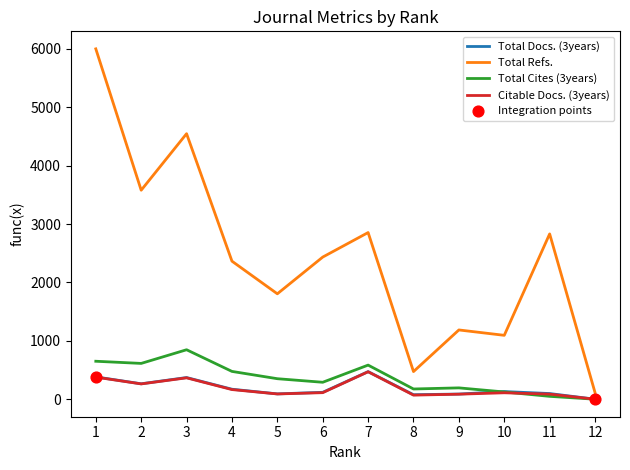

Which series has the largest total across all categories?

Total Refs.